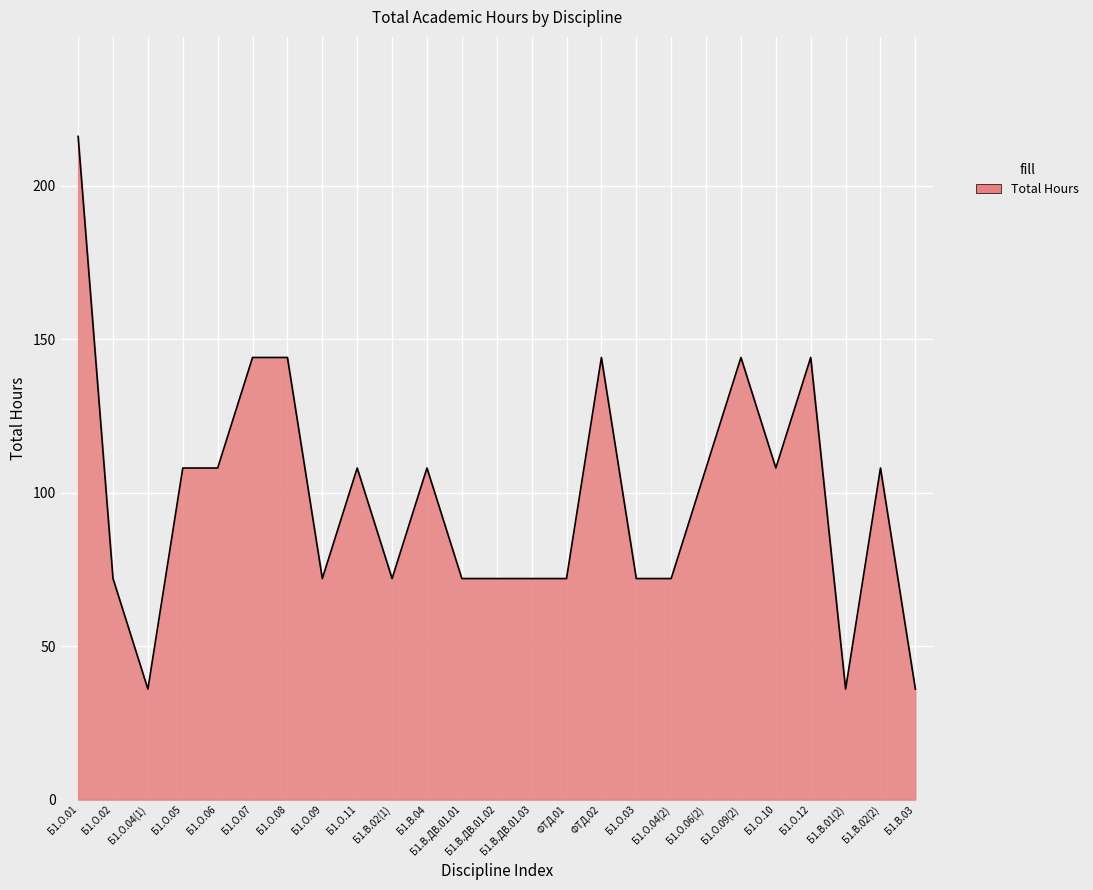

True or false: the data shows 127 at Б1.О.01.

False